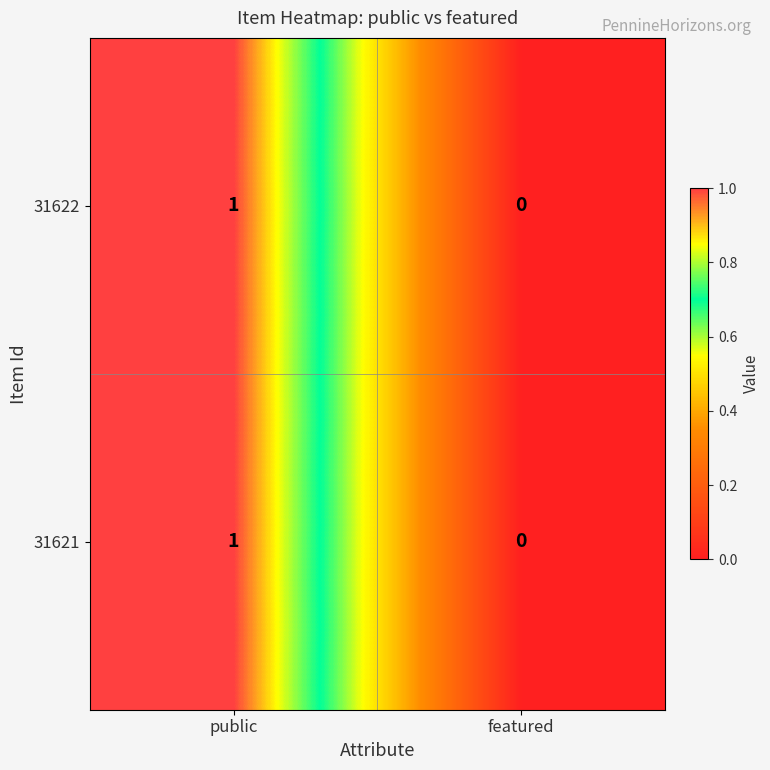

At which category is the sum across all series the highest?

public